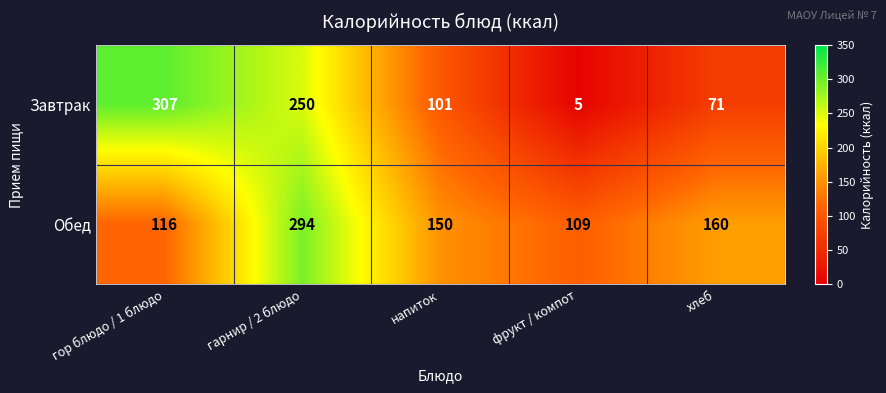

What is the total value across all series at хлеб?

231